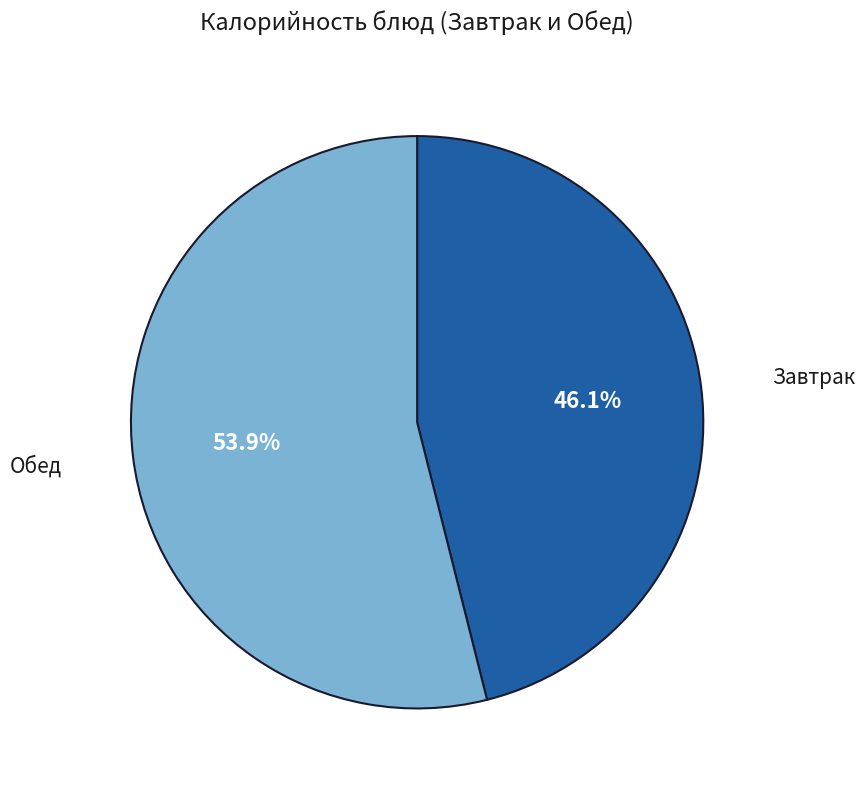

How many segments does this pie chart have?

2